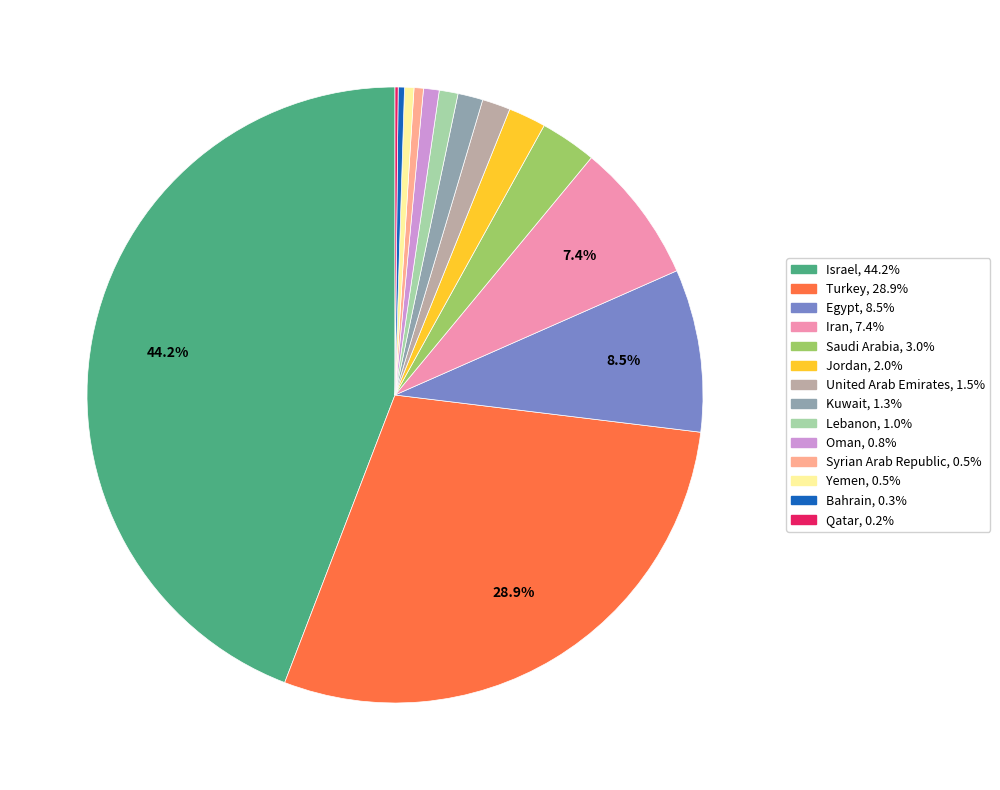

The Lebanon slice represents 9% of the pie. True or false?

False